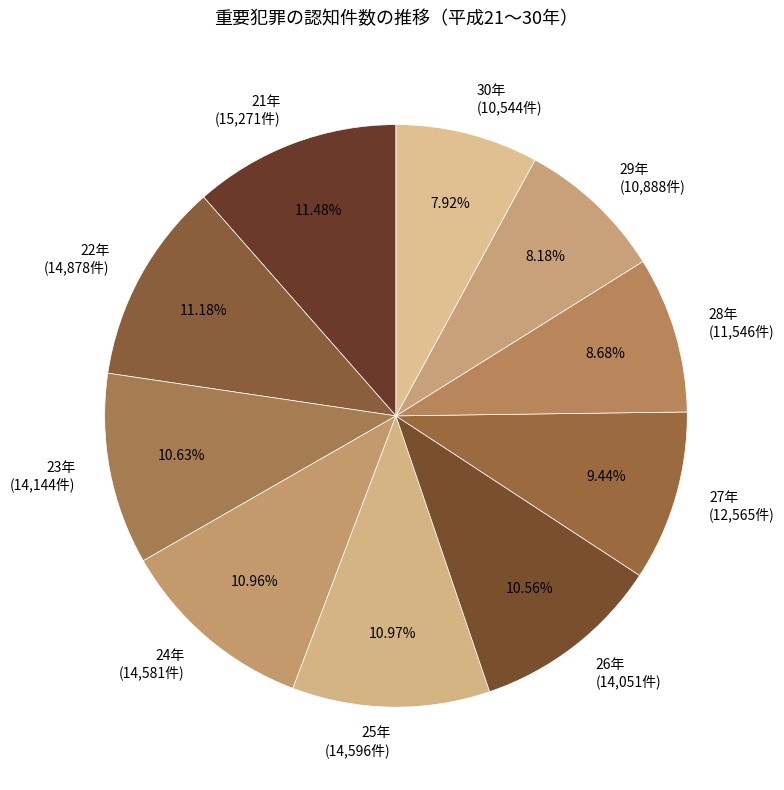

Combined, do 23年 (14,144件) and 25年 (14,596件) account for over 50%?

No